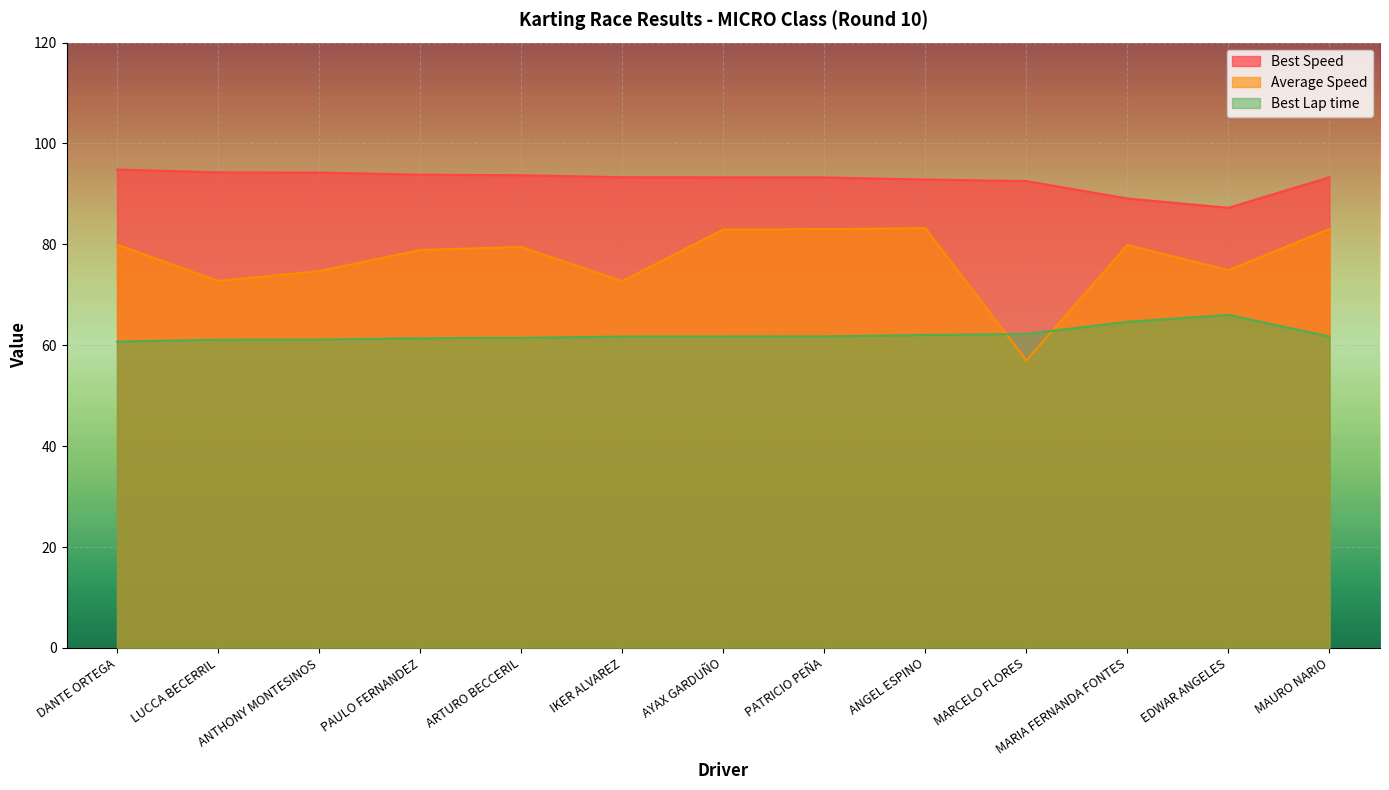

How many data points does each series have?

13